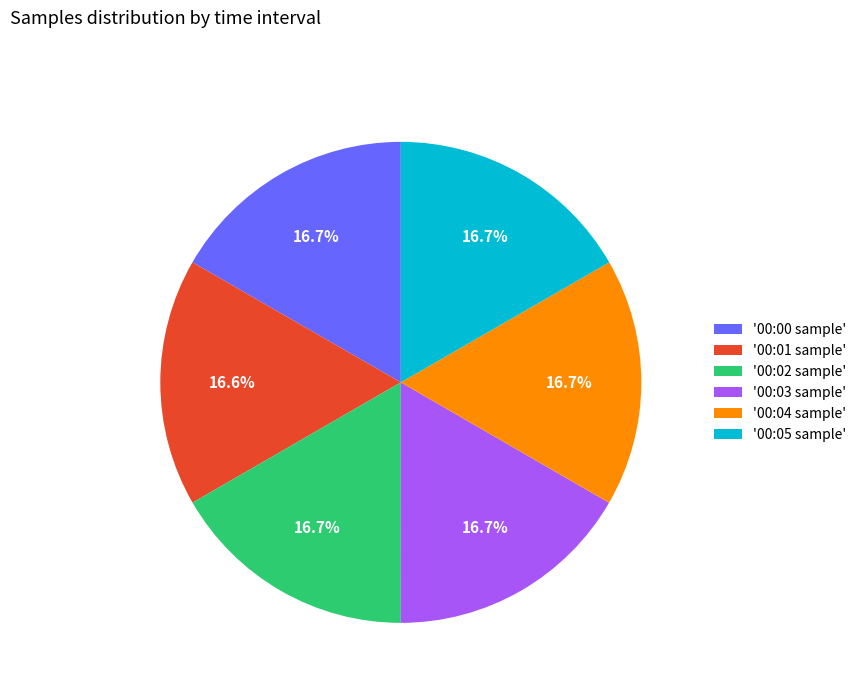

Does any single category account for the majority?

No